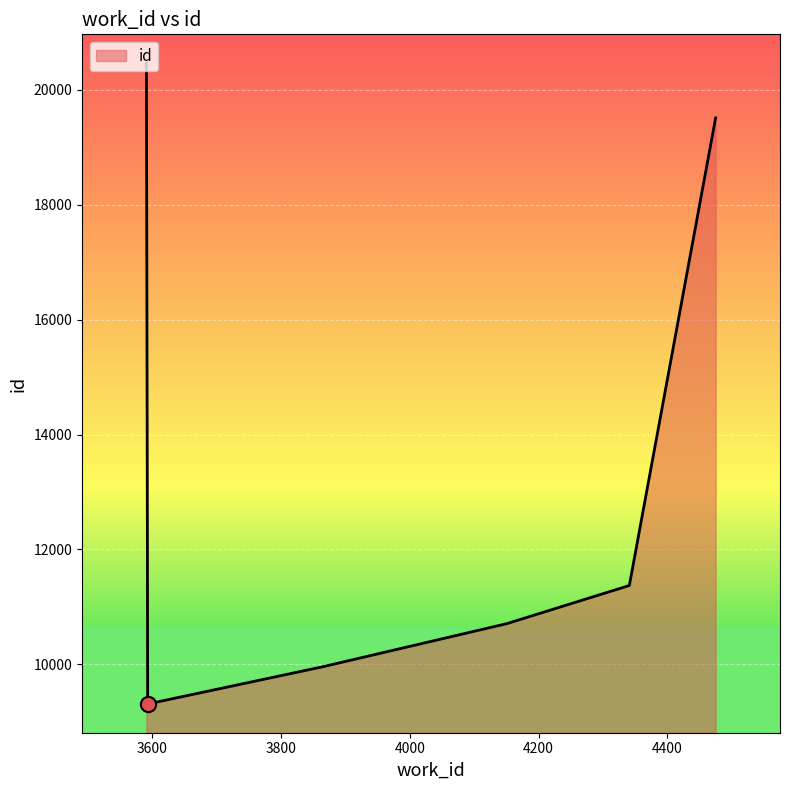

True or false: there are more than 2 points higher than both neighbors.

False